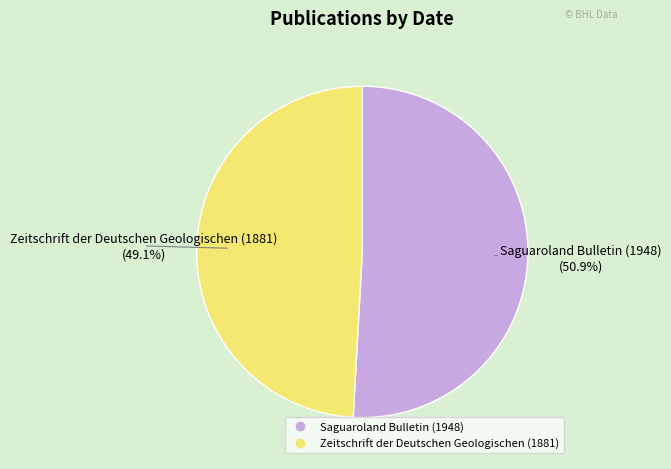

Rank the categories by value from highest to lowest.

Saguaroland Bulletin (1948), Zeitschrift der Deutschen Geologischen (1881)